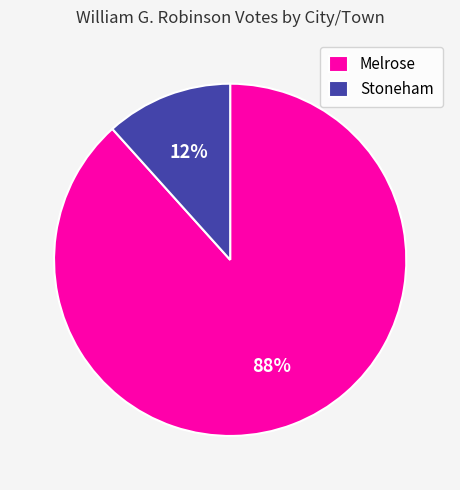

To the nearest percent, what is the average slice percentage?

50%